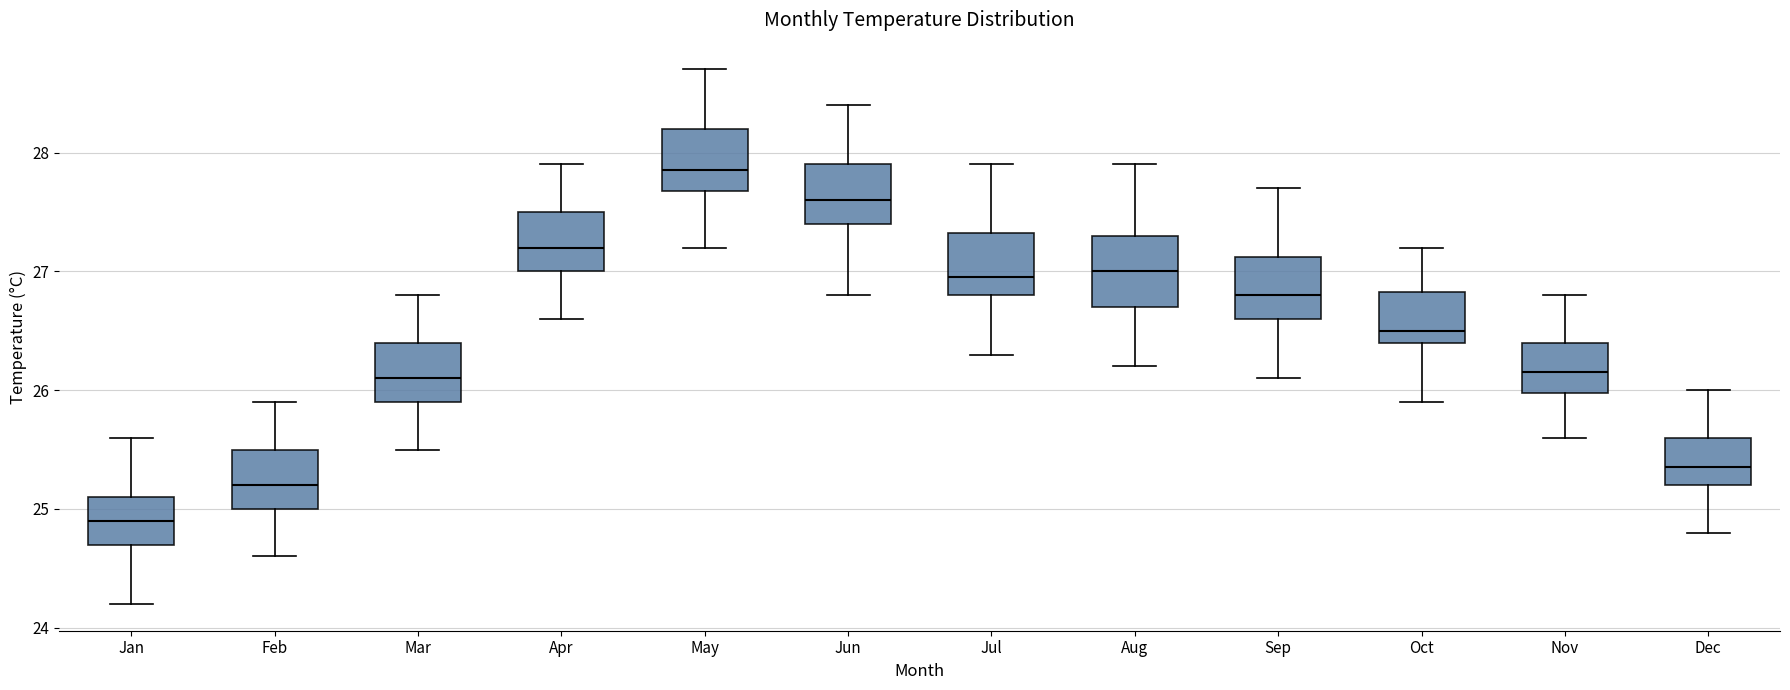

Where is the lower edge of the box for Jul on the y-axis? The values are not printed on the chart, so give them approximately, as read against the axis.

26.8